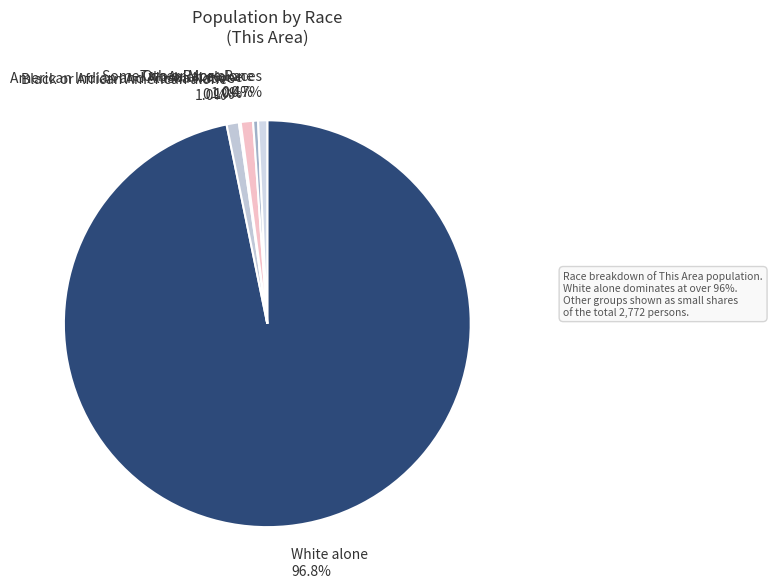

Between White alone and Asian alone, which is larger?

White alone